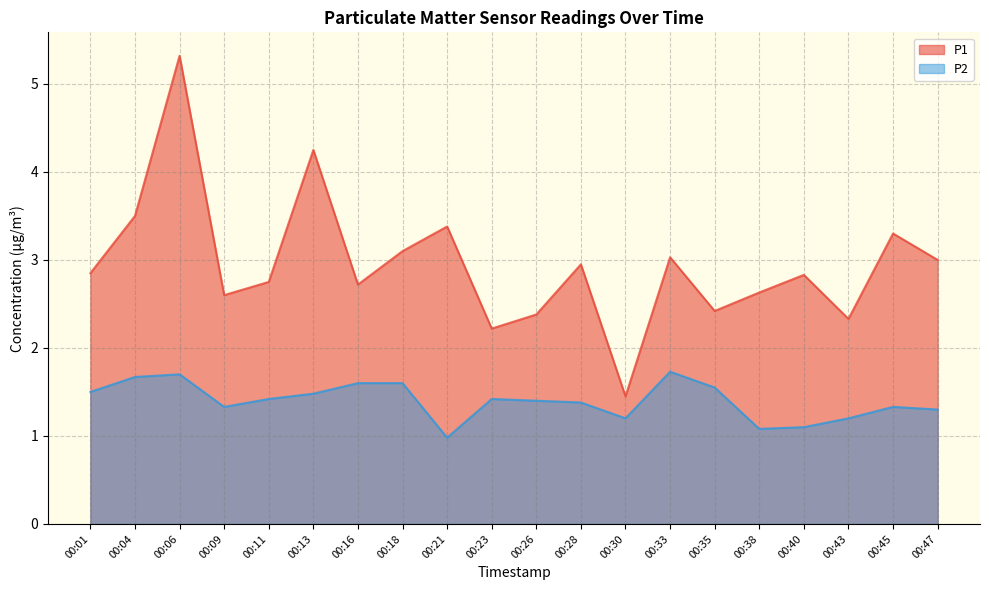

Where is P1 nearest to the value 3?

00:47